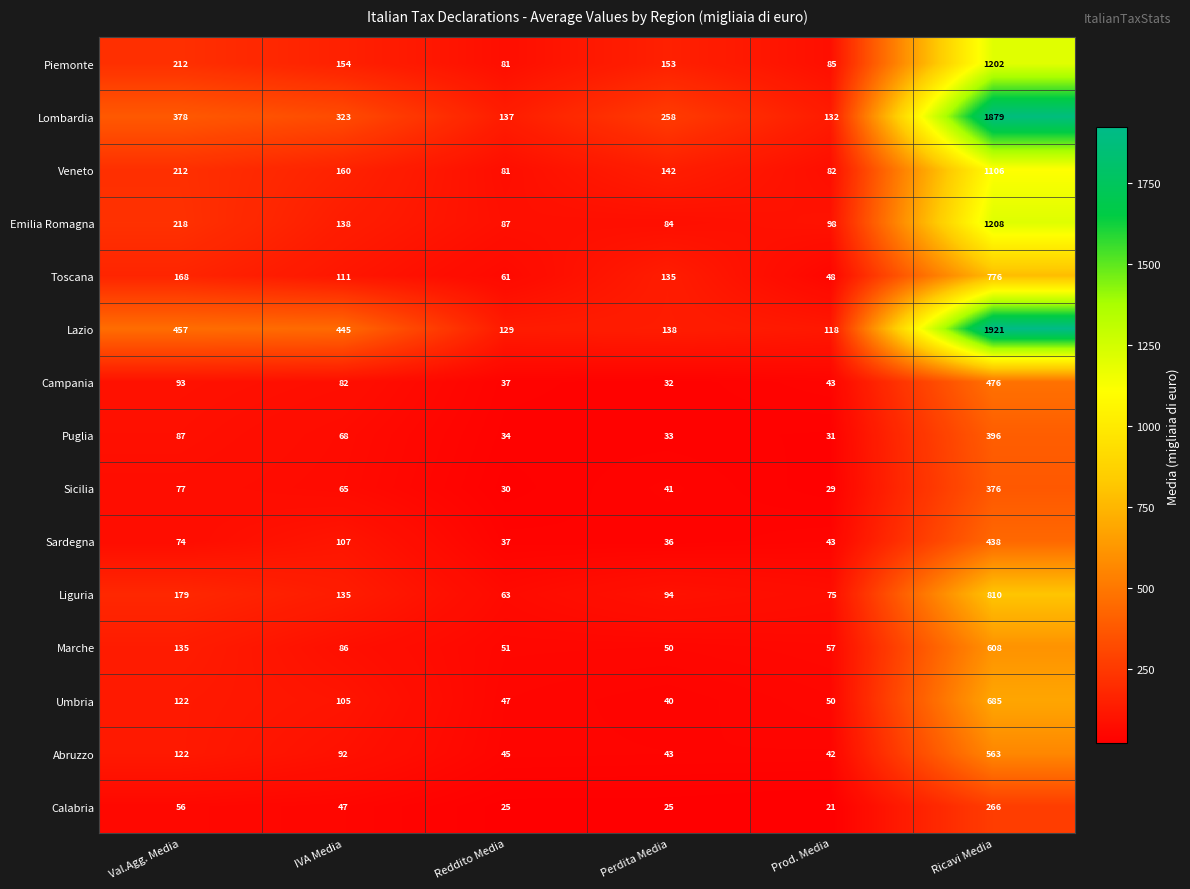

Rank the categories by Sardegna value from lowest to highest.

Perdita Media, Reddito Media, Prod. Media, Val.Agg. Media, IVA Media, Ricavi Media